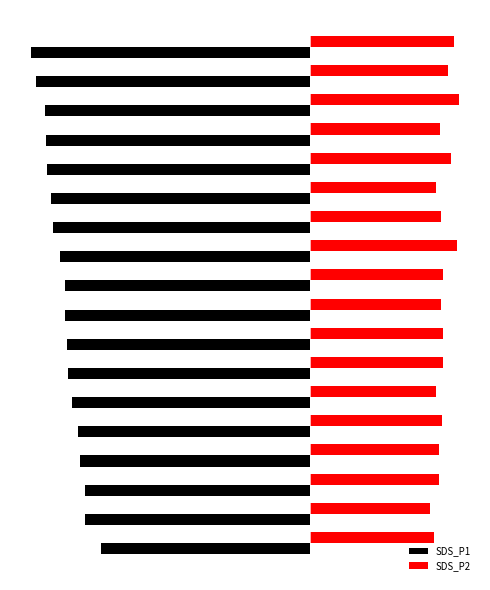

What are all the series names shown in the legend?

SDS_P1, SDS_P2